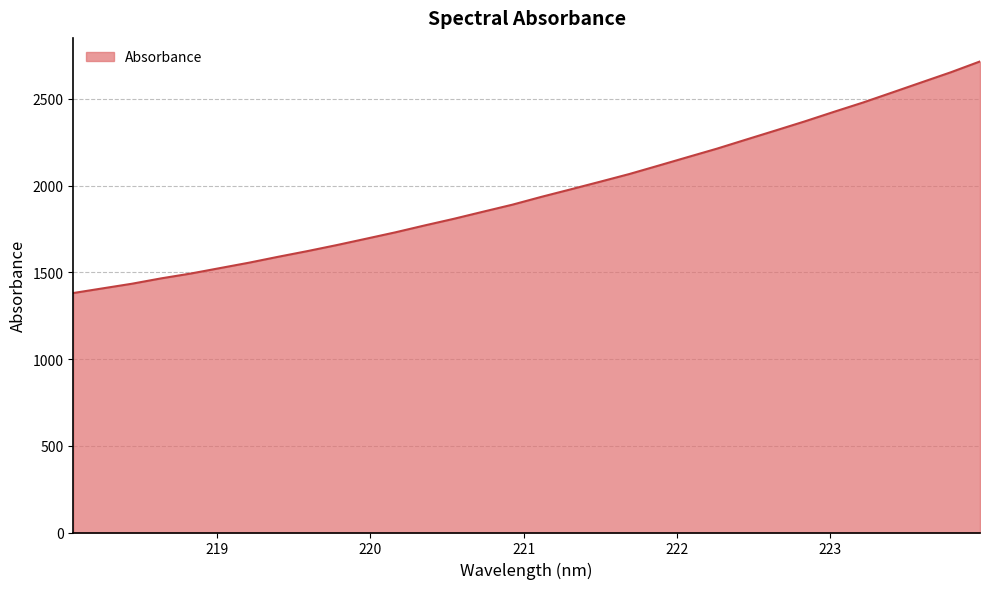

True or false: there are more than 0 points higher than both neighbors.

False